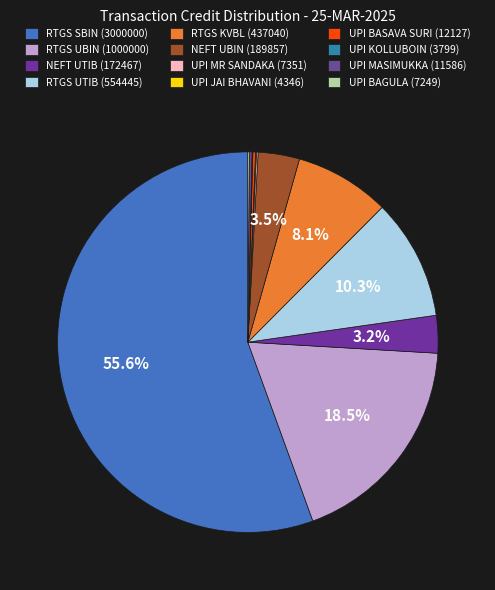

To the nearest percent, what portion does NEFT UBIN (189857) represent?

4%